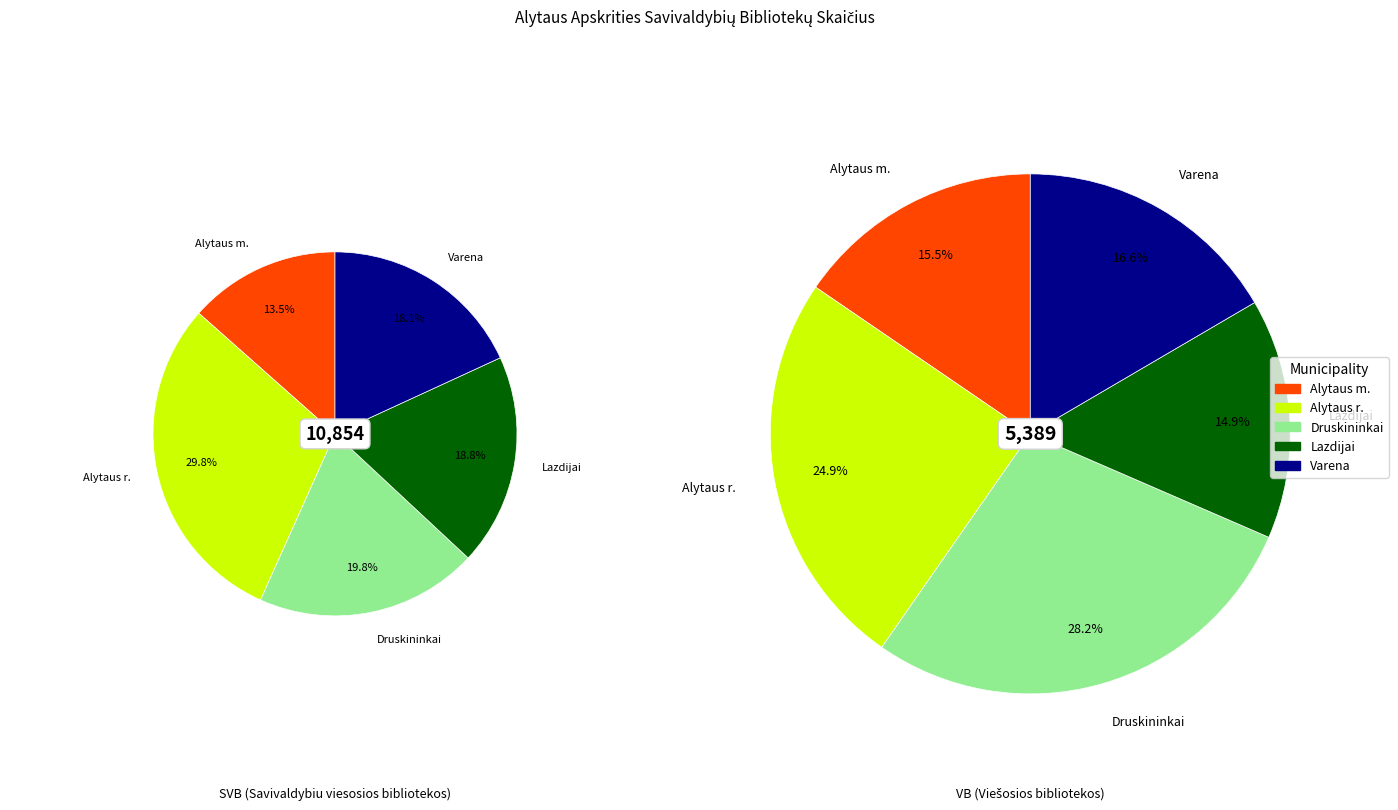

How much of the chart is everything except 3?

81.2%